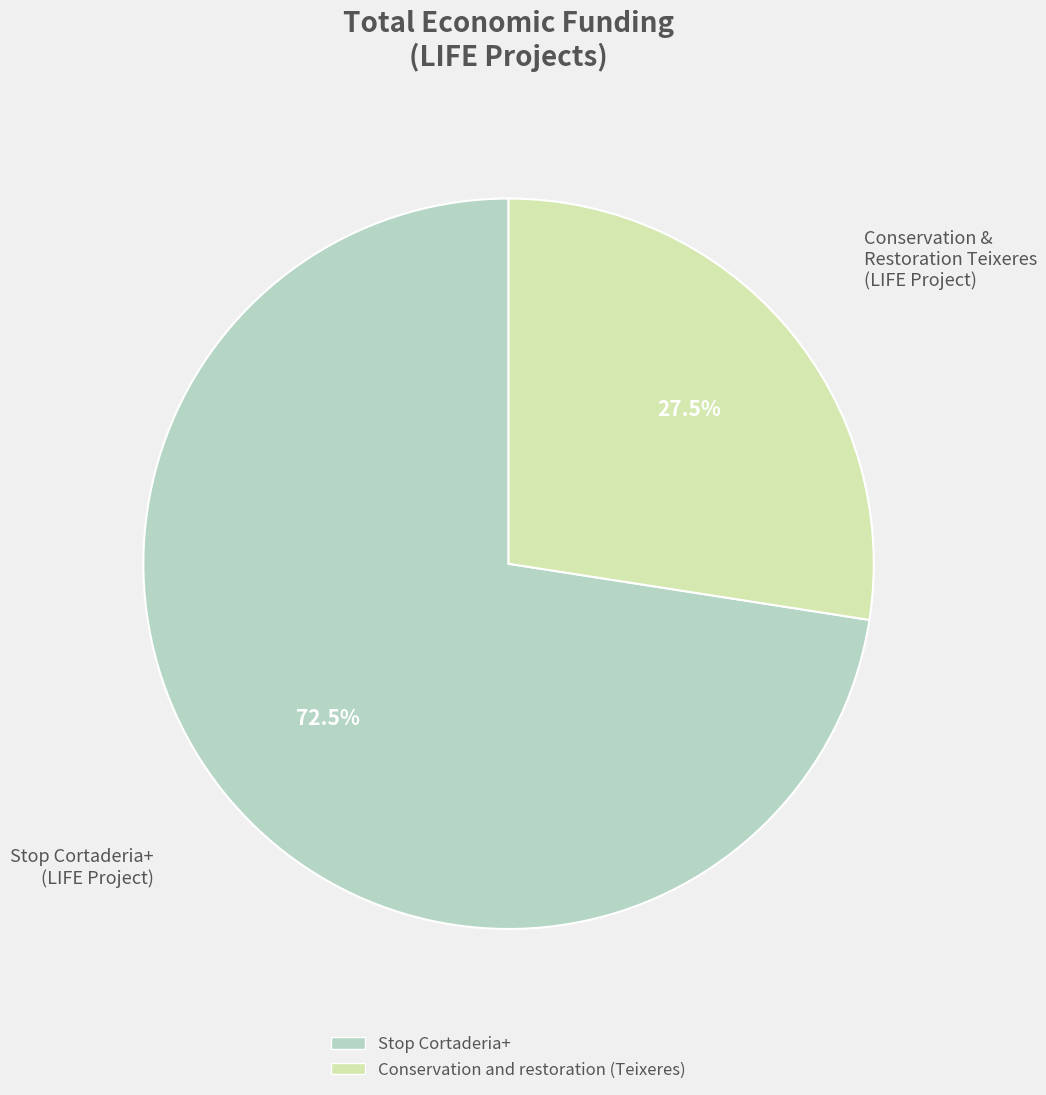

What is the majority slice?

Stop Cortaderia+